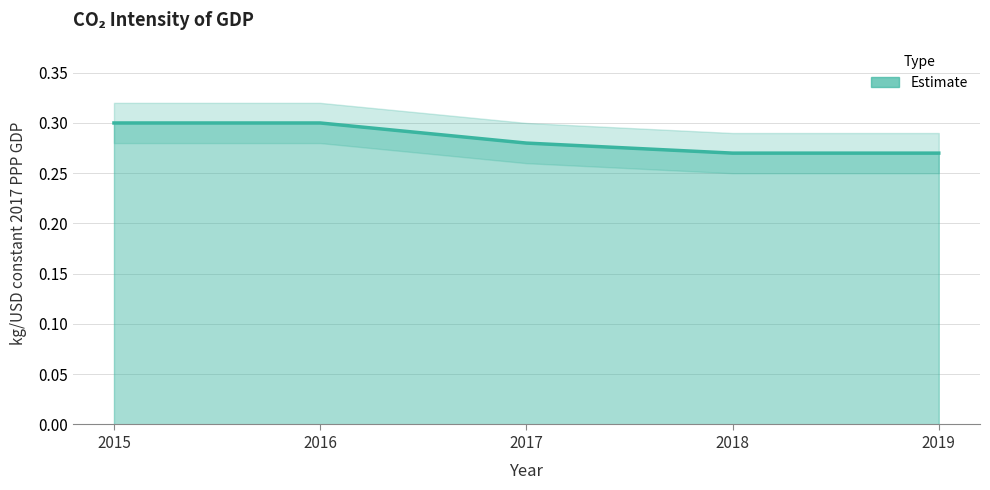

What is the greatest value displayed?

0.3